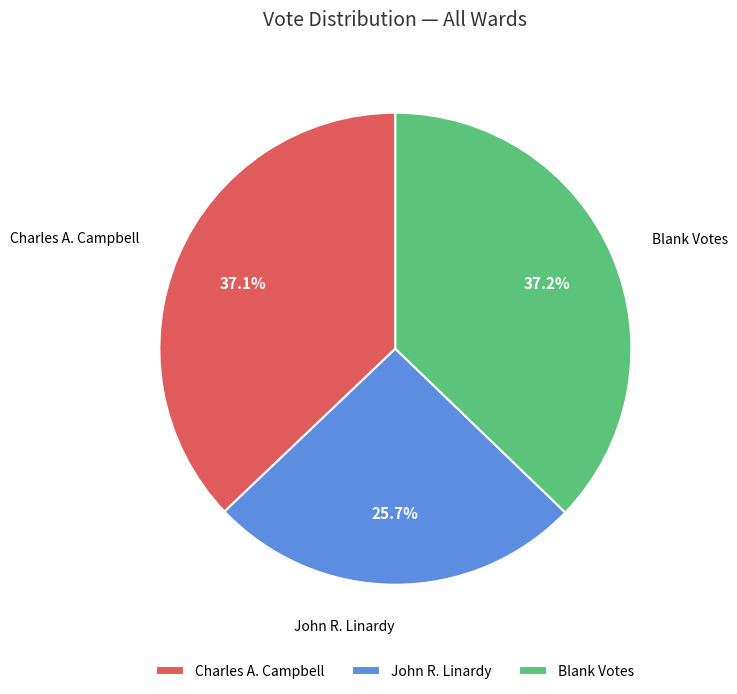

Count the number of slices in the pie.

3